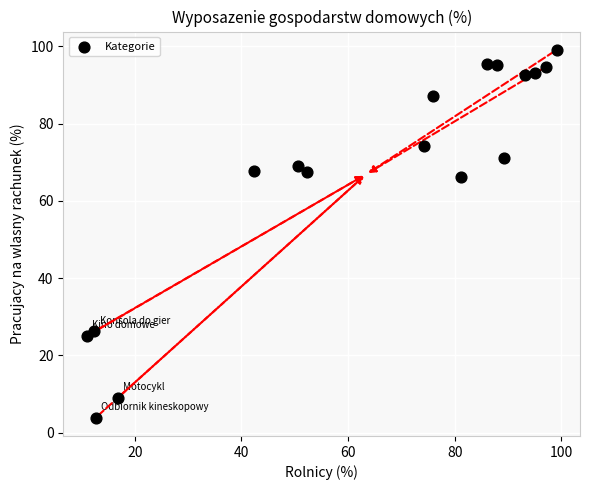

What is the range of X values (max minus min)?

88.1